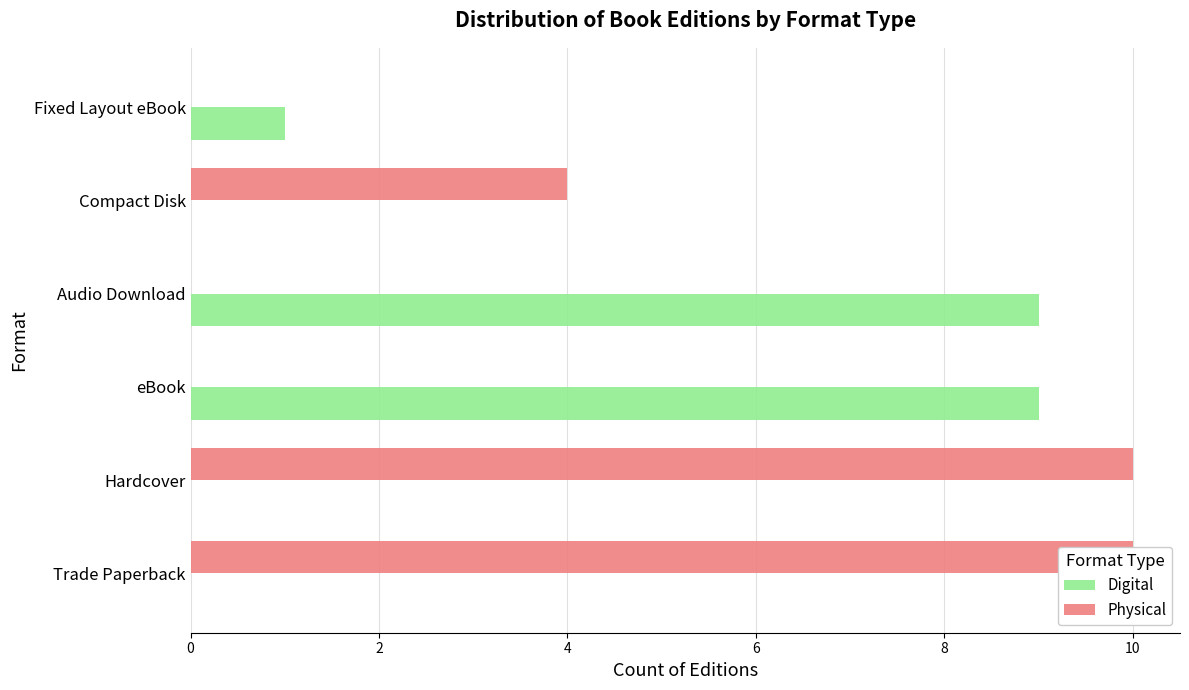

Reading left to right, what are all the values shown in this chart?

Digital: 0	0	9	9	0	1
Physical: 10	10	0	0	4	0